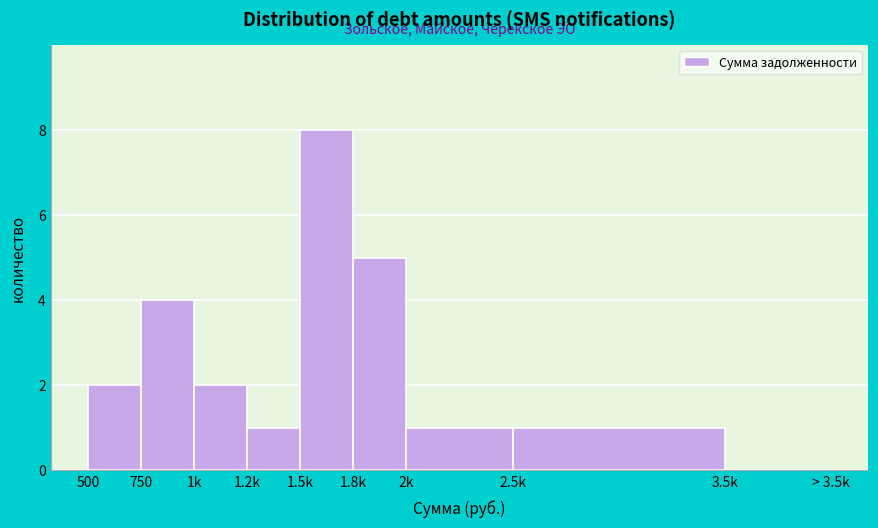

Reading right to left, what are all the values shown in this chart?

3.5k=0	2.5k=1	2k=1	1.8k=5	1.5k=8	1.2k=1	1k=2	750=4	500=2